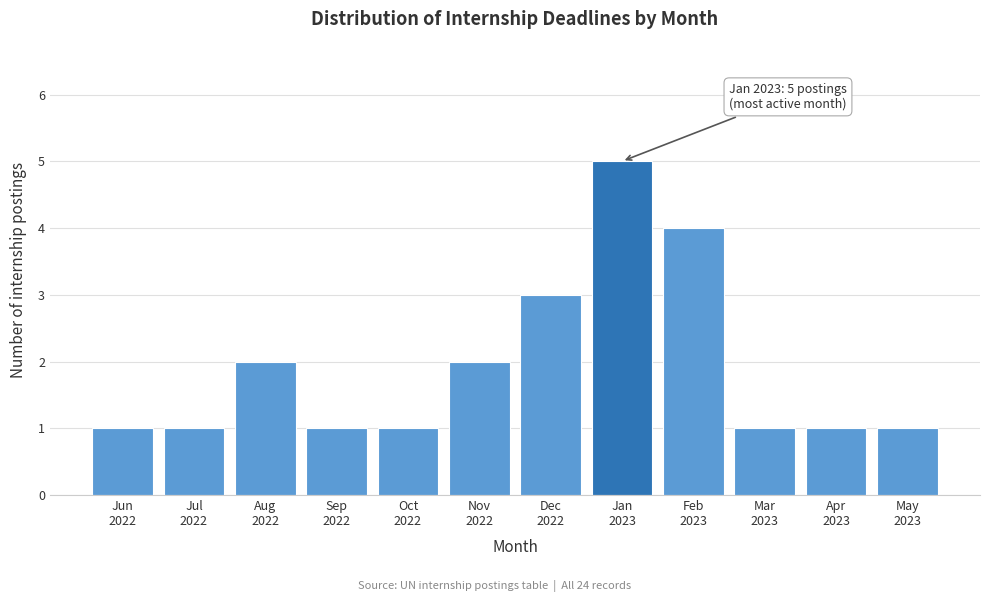

Reading right to left, transcribe all the data shown in this chart.

1	1	1	4	5	3	2	1	1	2	1	1